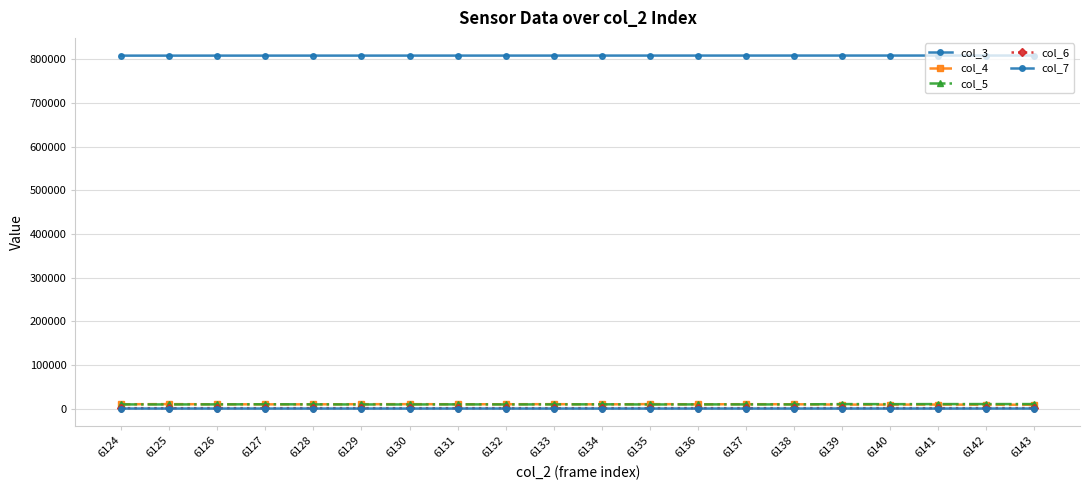

List the series in order of their peak value, highest first.

col_3, col_5, col_4, col_6, col_7